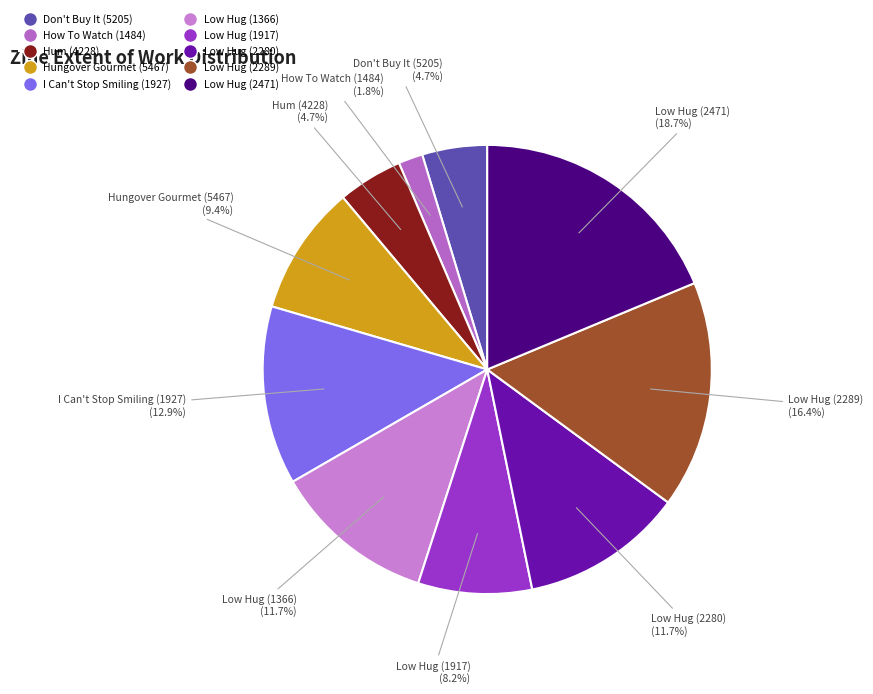

Which category has the biggest portion of the pie?

Low Hug (2471)